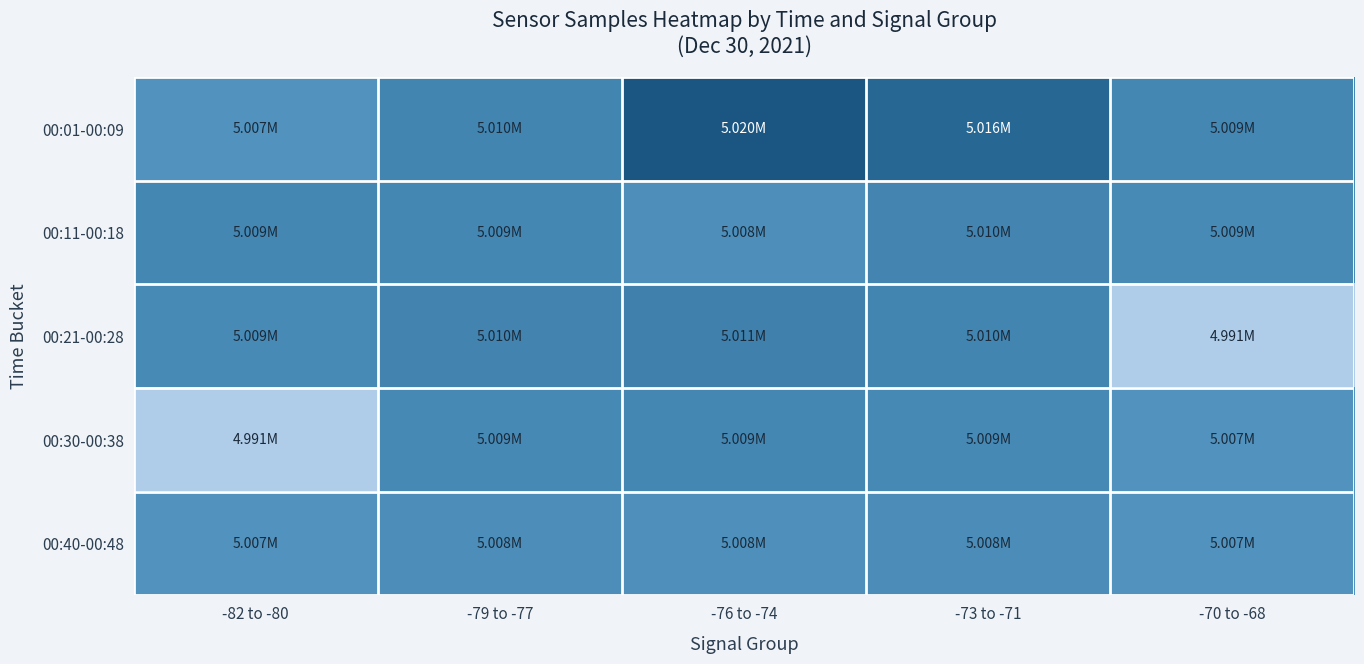

Which series has the widest spread of values?

00:21-00:28